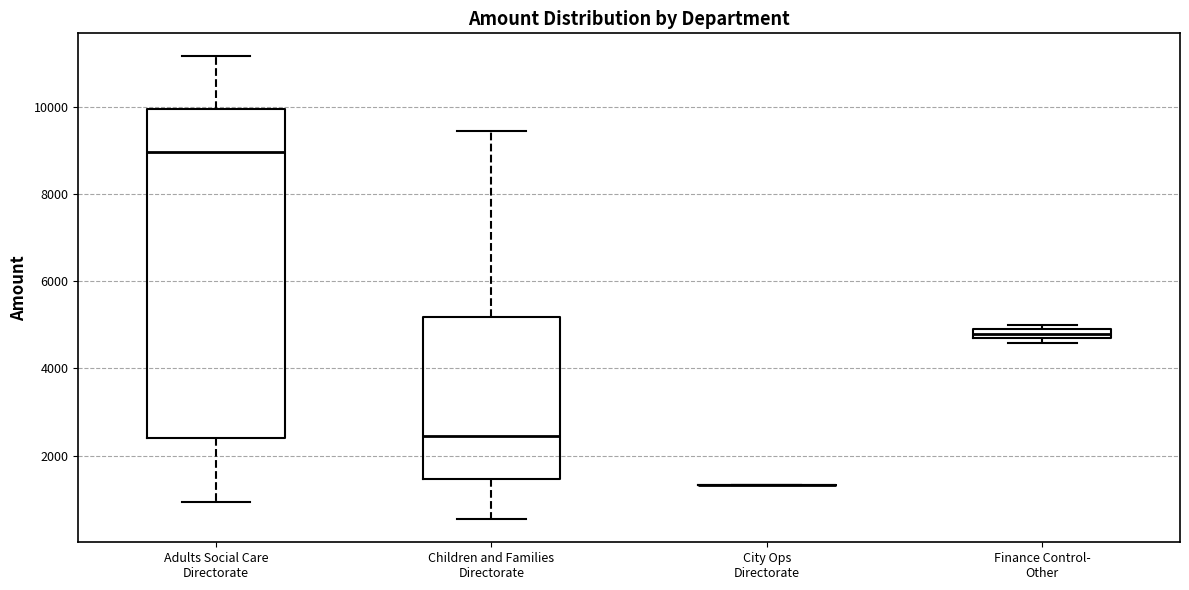

Which box is the tallest, from its lower edge to its upper edge?

Adults Social Care Directorate